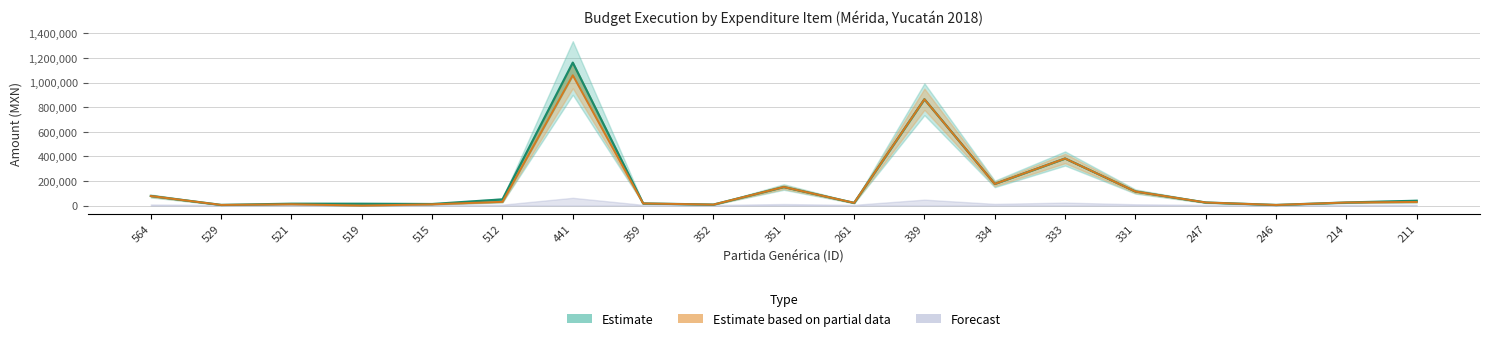

True or false: MINISTRADO and MODIFICADO intersect in this chart.

False